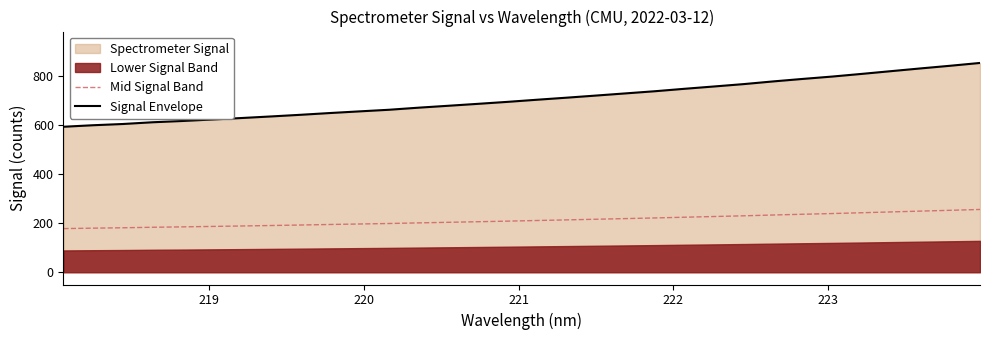

True or false: Mid Signal Band and Signal Envelope cross at least once.

False